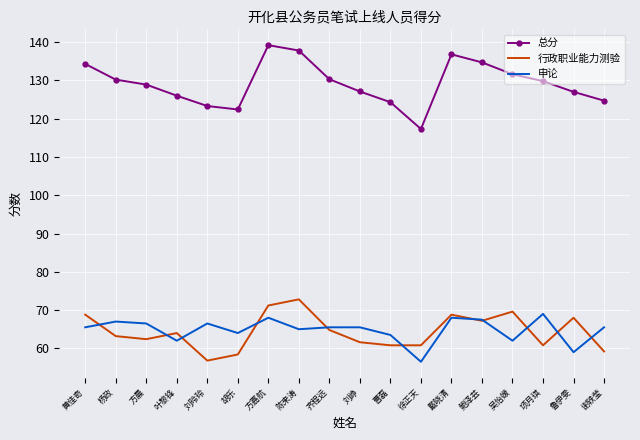

Which series has the largest total across all categories?

总分